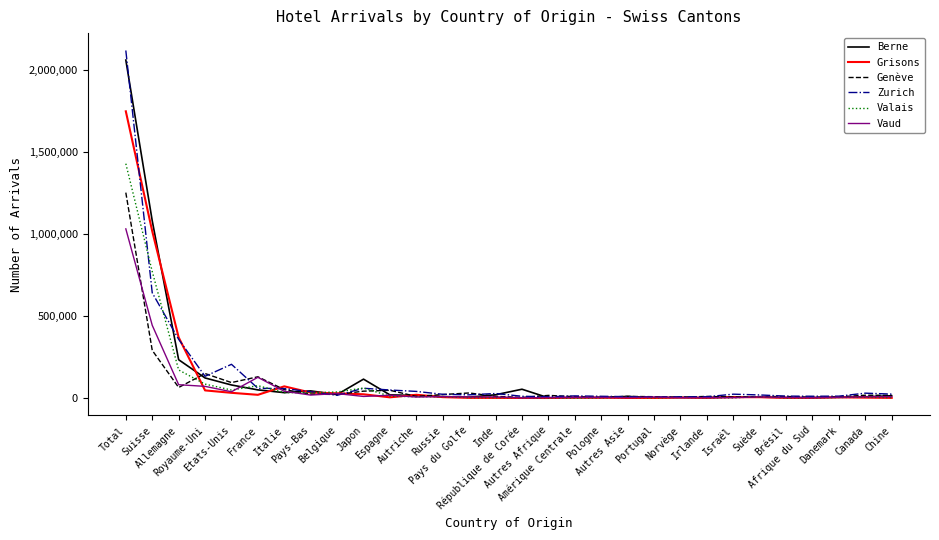

The value of Berne at Total is 1209990. True or false?

False